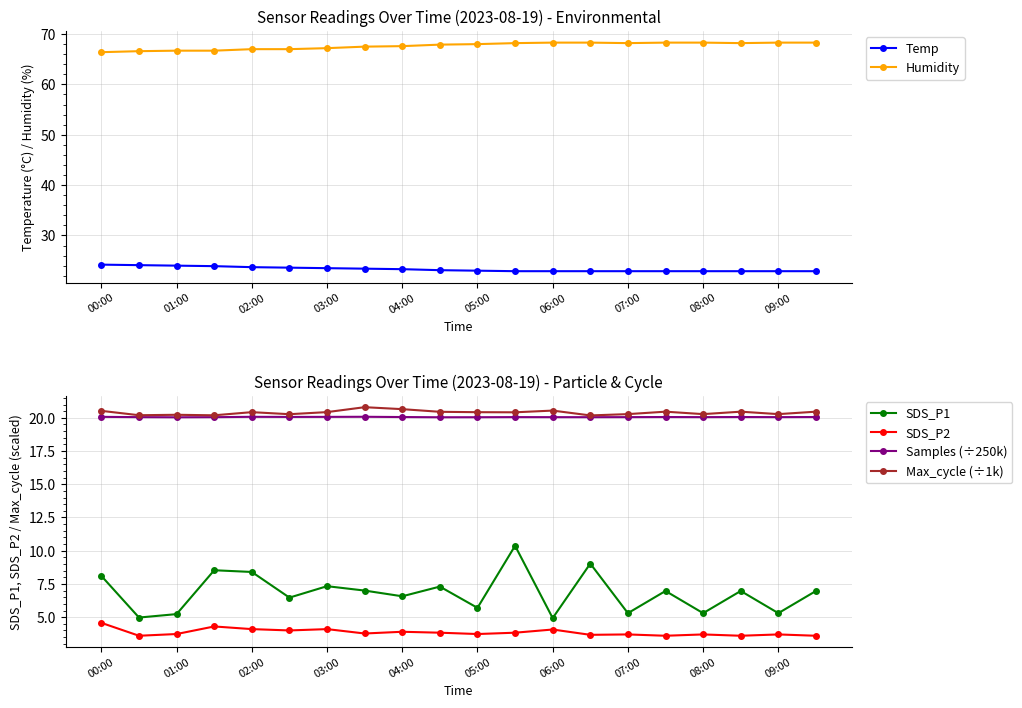

True or false: Samples (÷250k) and SDS_P2 intersect in this chart.

False